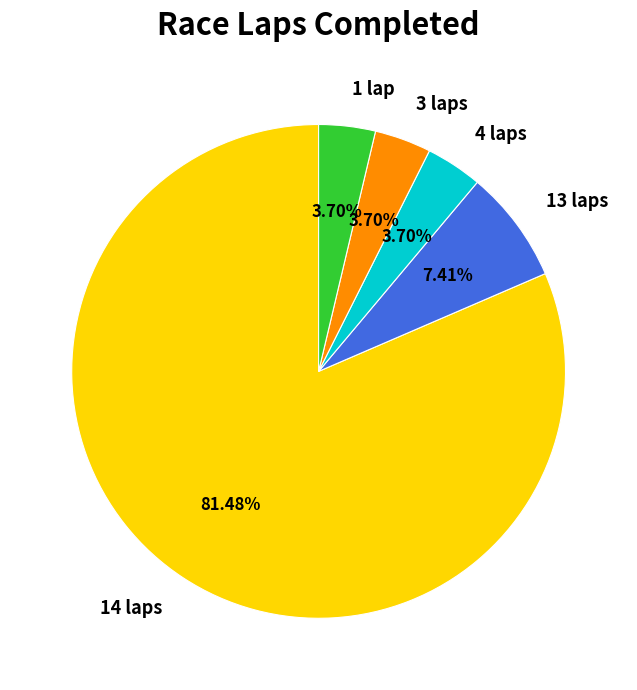

What percentage is the 4 laps slice, to the nearest percent?

4%